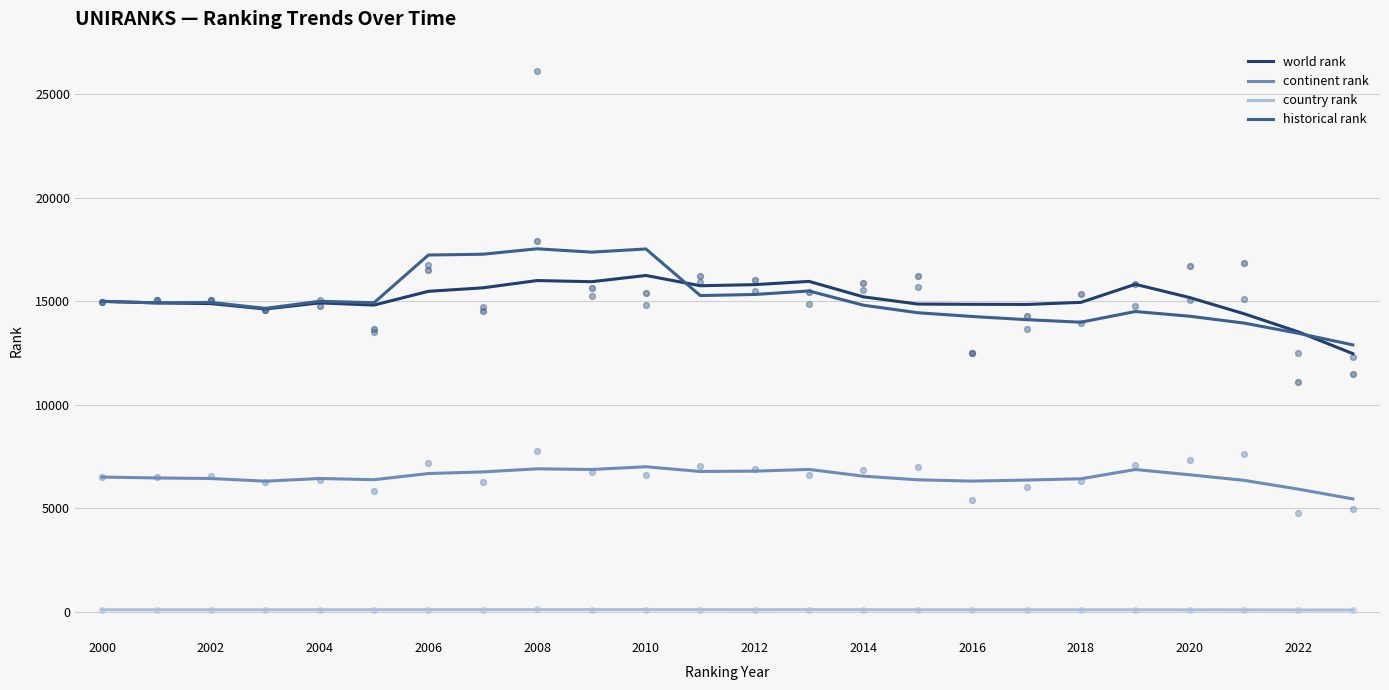

Which series has the largest total across all categories?

historical rank